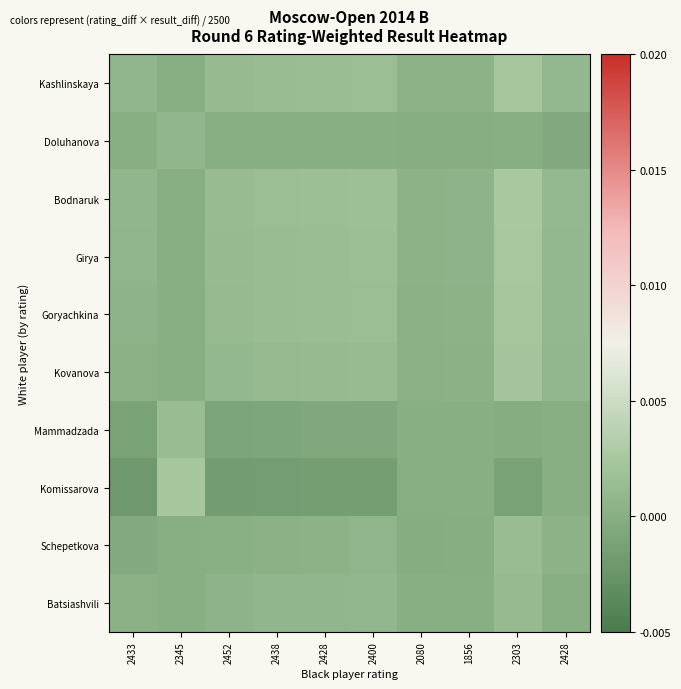

Count the number of data series in this chart.

10